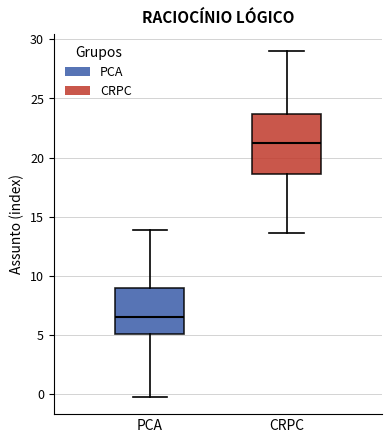

Reading left to right, read every box against the y-axis: the position of its median line, the range the box covers, and the ends of its whiskers. The values are not printed on the chart, so give them approximately, as read against the axis.

PCA: median 6.5, box 5.0 to 9.0, whiskers 0.0 to 14.0
CRPC: median 21.0, box 18.5 to 23.5, whiskers 13.5 to 29.0